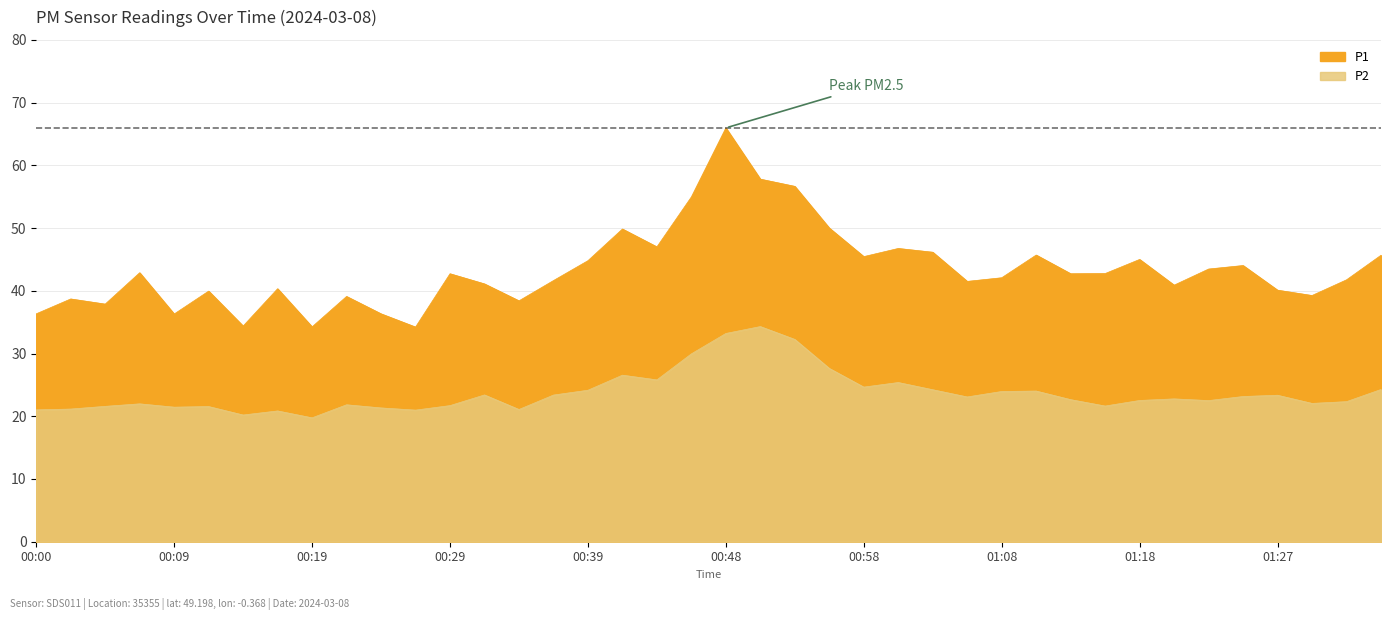

Is the value of P1 at 00:53 greater than the value of P2 at 01:32?

Yes